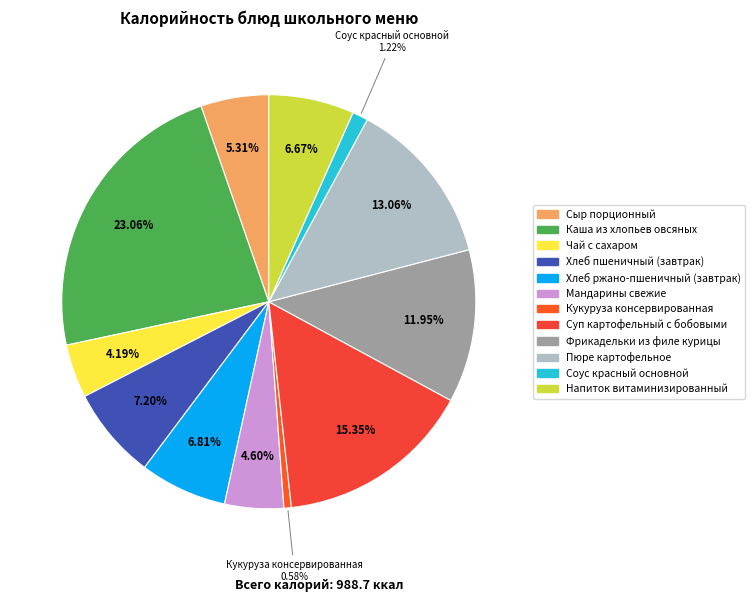

Is there any slice that represents more than half of the pie?

No